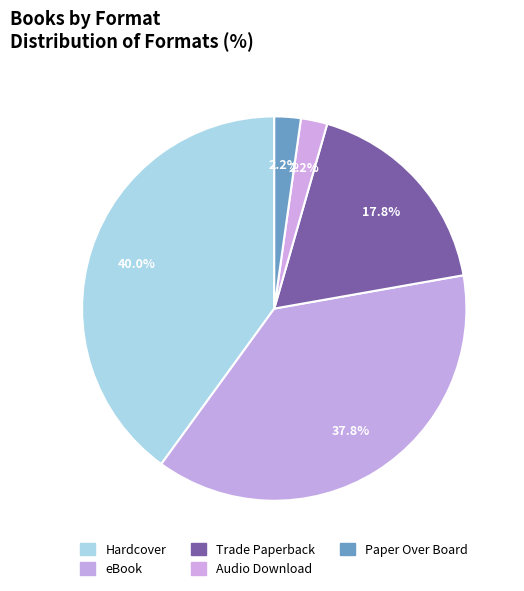

Combined, what portion of the pie is Trade Paperback and Audio Download?

20.0%